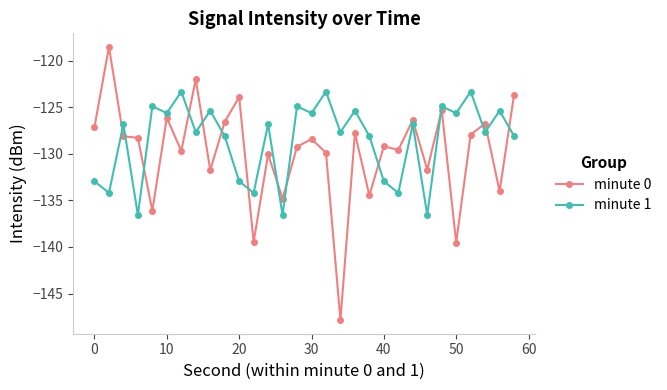

Which series has the largest range (max minus min)?

minute 0